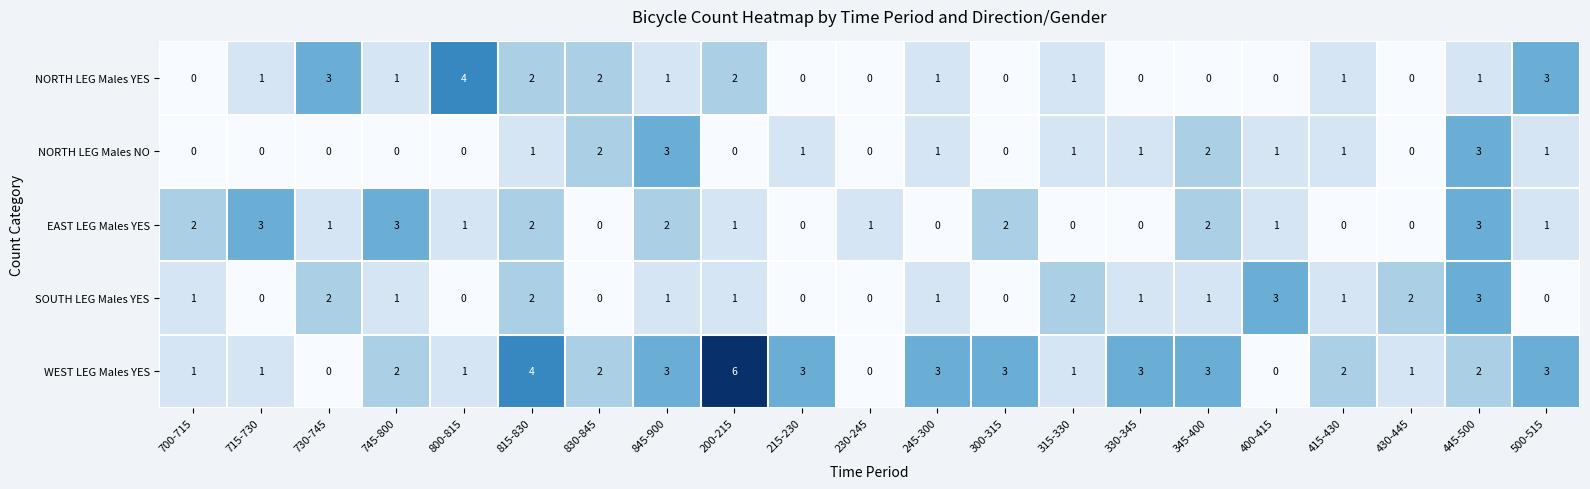

How many SOUTH LEG Males YES values are between 0 and 2?

19